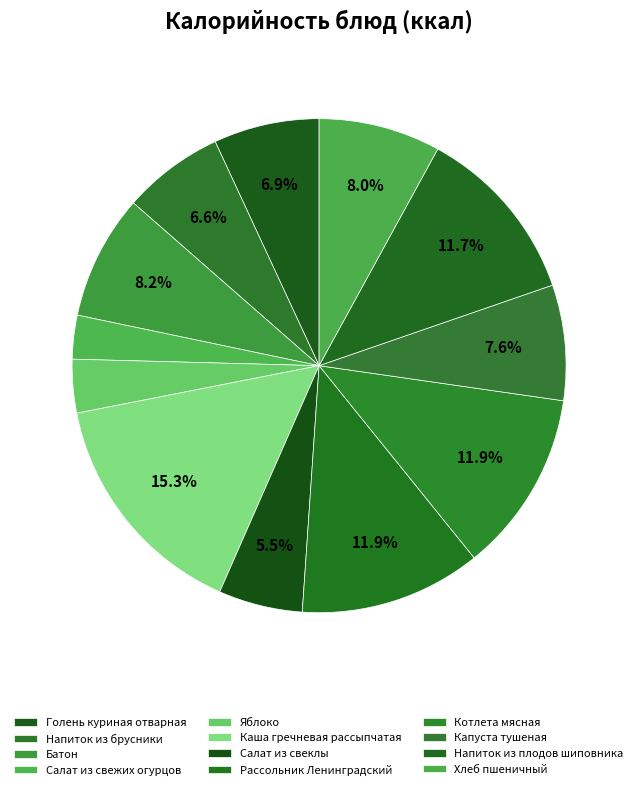

The Каша гречневая рассыпчатая slice represents 7% of the pie. True or false?

False